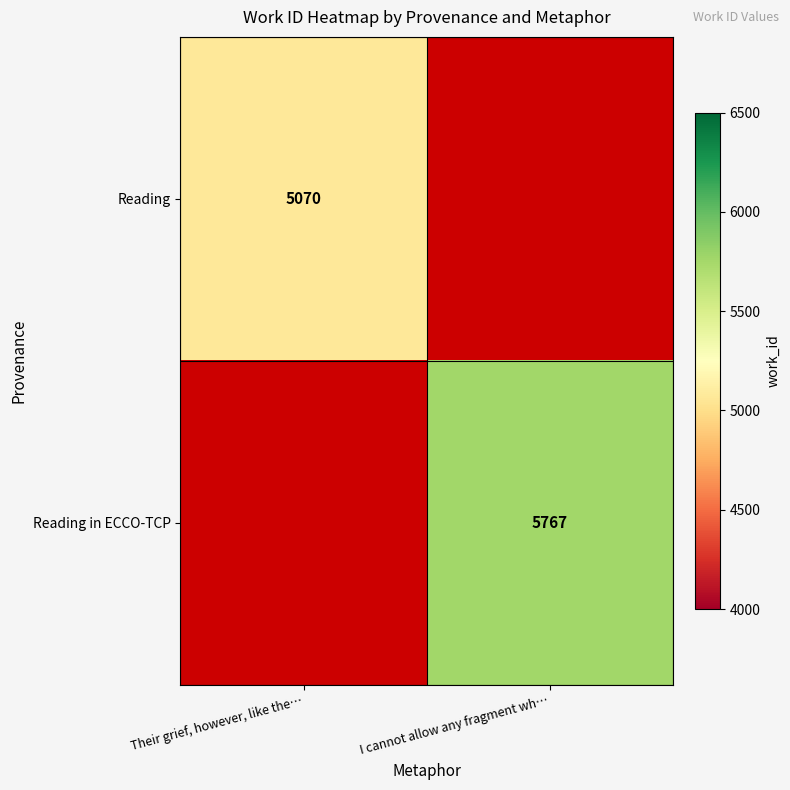

What is the difference between the highest and lowest values at I cannot allow any fragment wh…?

5767